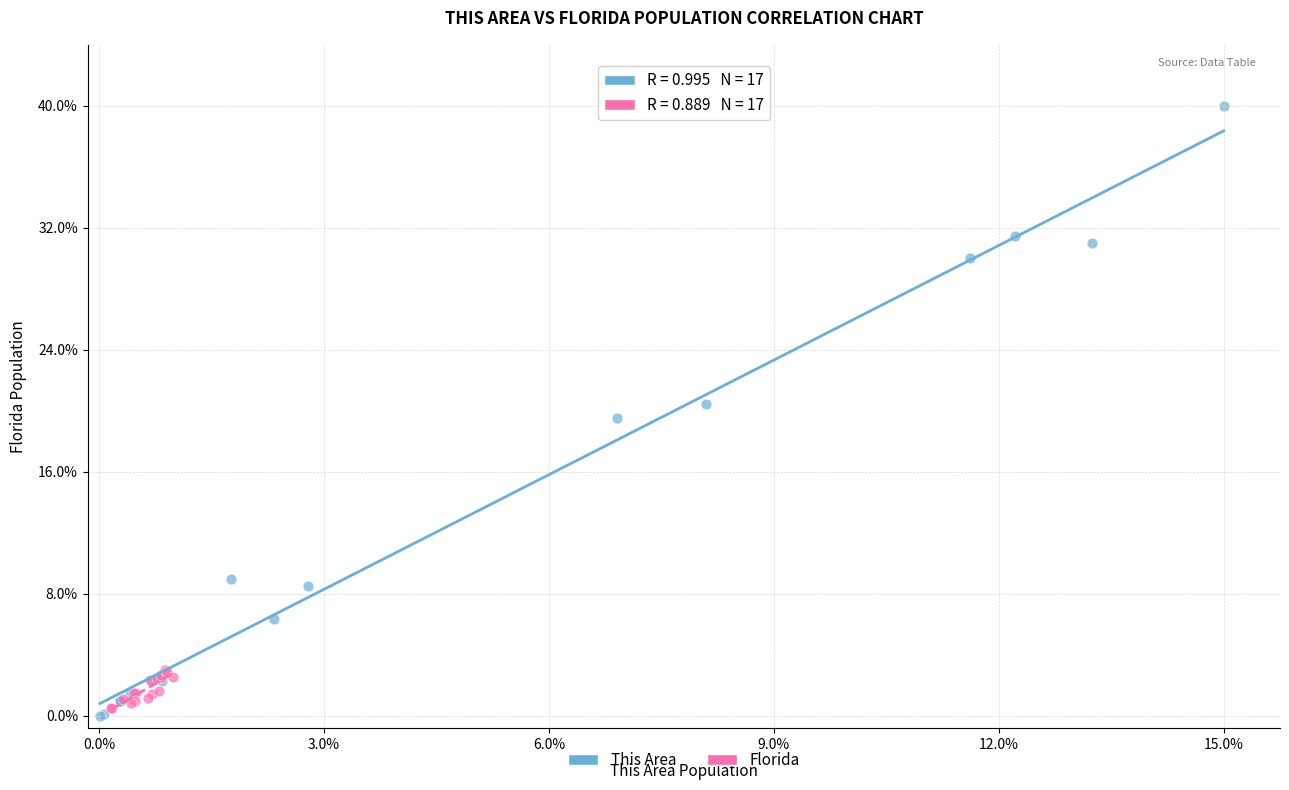

What are all the series names shown in the legend?

This Area, Florida